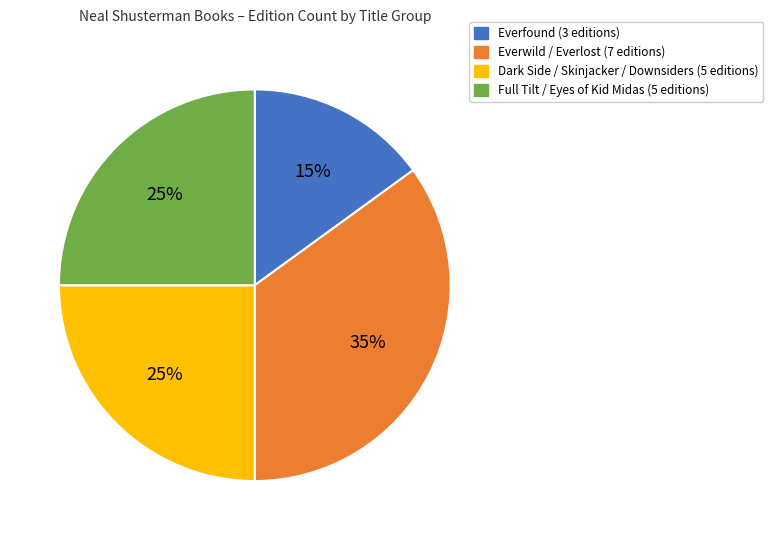

Approximately how many times larger is the value at Everwild / Everlost (7 editions) compared to Dark Side / Skinjacker / Downsiders (5 editions)?

1.4